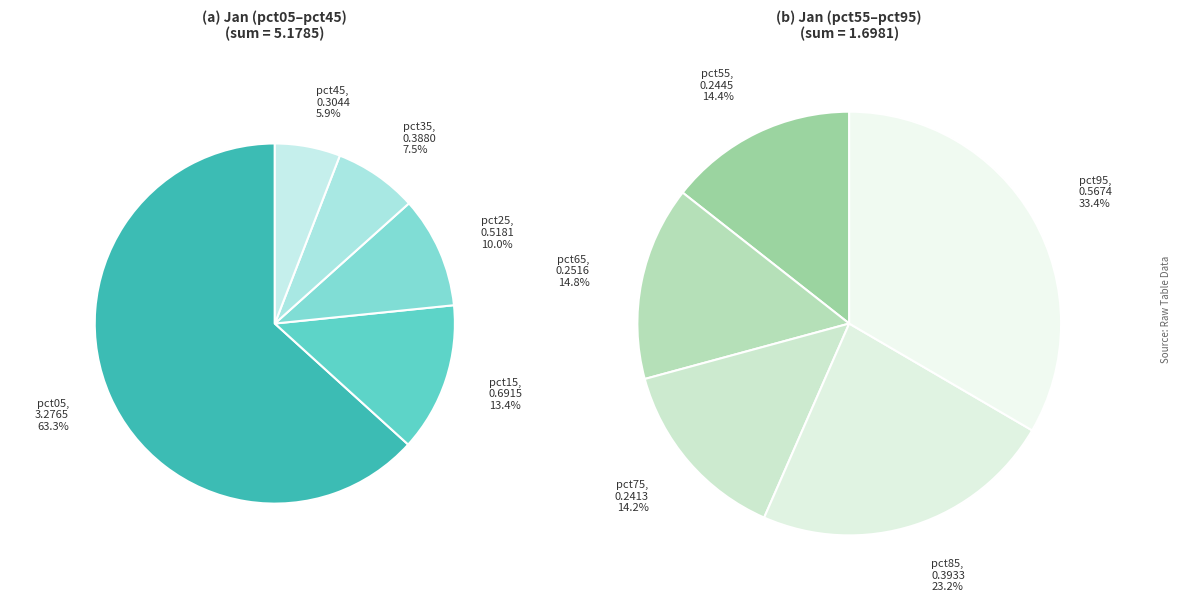

What percentage do pct05 and pct85 together represent?

53.4%